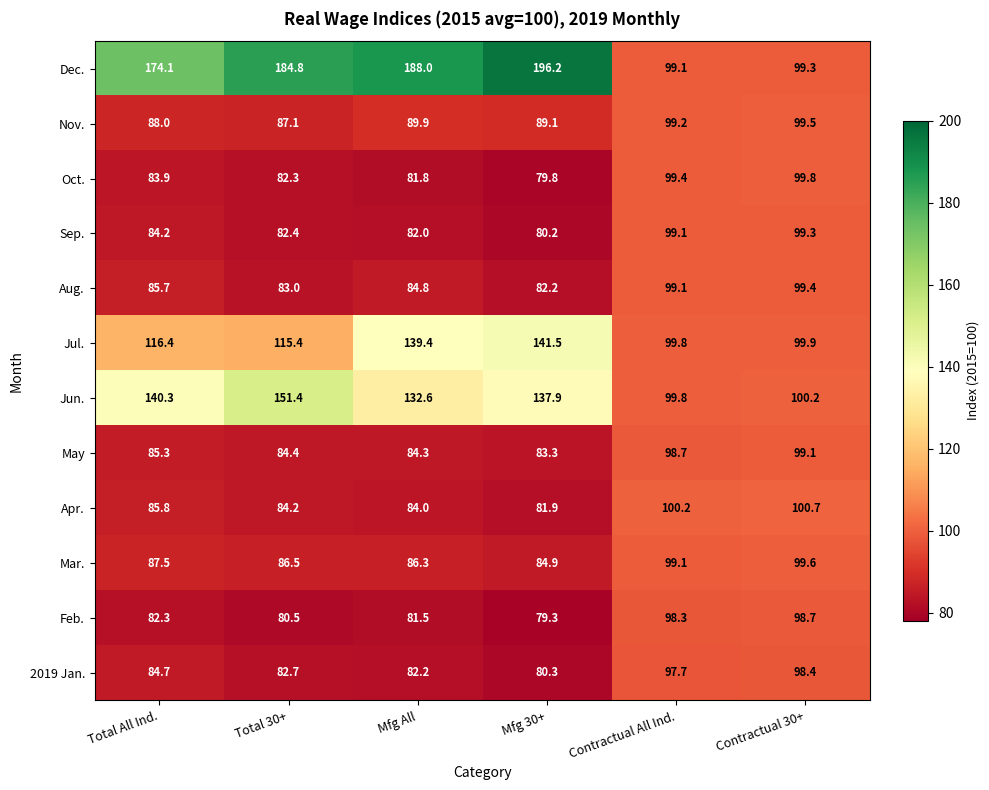

Which series changed the most between Total 30+ and Contractual 30+?

Dec.